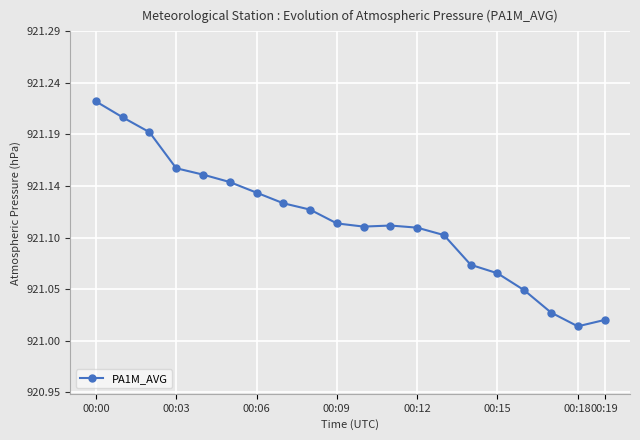

How many data points does each series have?

20